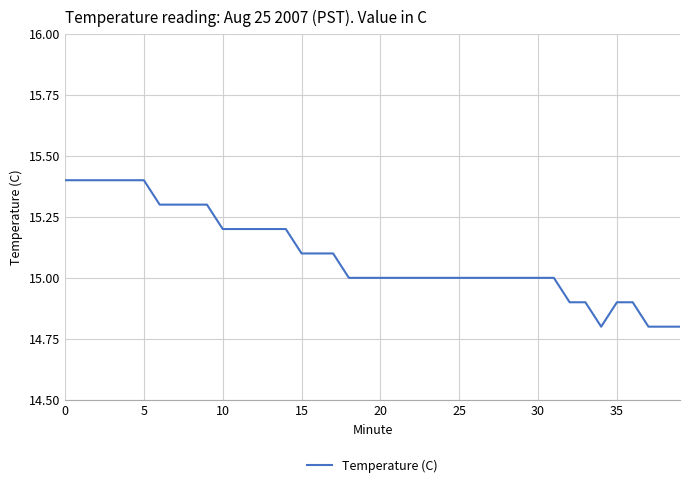

What is the difference between the maximum and minimum values?

0.6